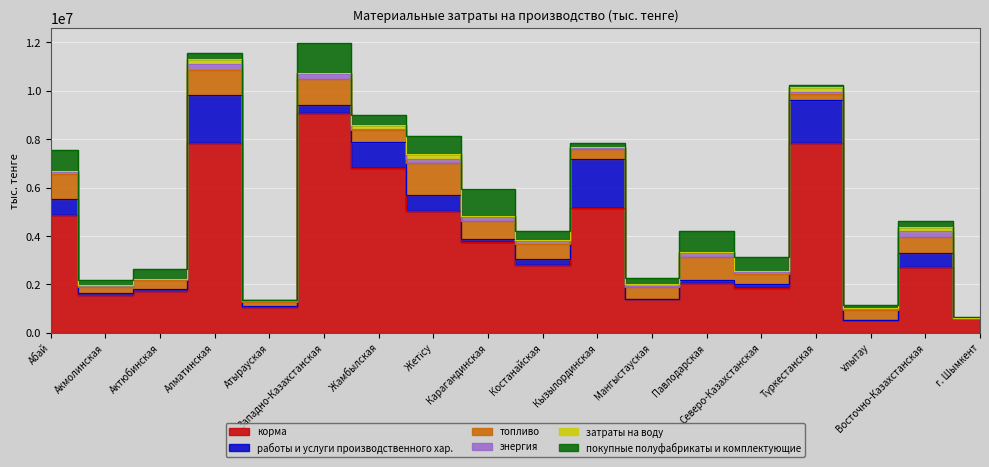

What is the difference between the second highest and minimum values in the корма series?

7297561